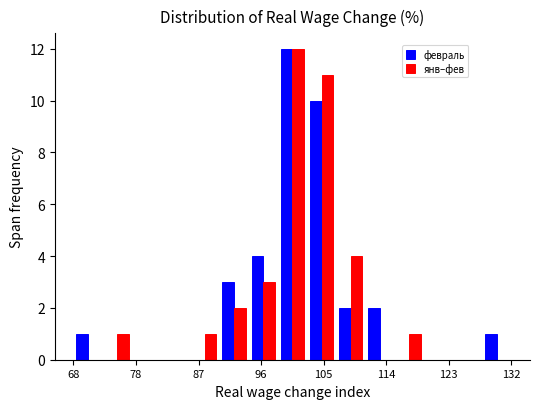

Reading left to right, transcribe this chart: for each range on the x-axis, give the height of each series' bar. Neither the bar edges nor the heights are printed on the chart, so give them approximately, as read against the axes.

69 to 73: февраль=1	янв–фев=0
73 to 77: февраль=0	янв–фев=1
77 to 81: февраль=0	янв–фев=0
81 to 86: февраль=0	янв–фев=0
86 to 90: февраль=0	янв–фев=1
90 to 94: февраль=3	янв–фев=2
94 to 98: февраль=4	янв–фев=3
98 to 103: февраль=12	янв–фев=12
103 to 107: февраль=10	янв–фев=11
107 to 111: февраль=2	янв–фев=4
111 to 115: февраль=2	янв–фев=0
115 to 120: февраль=0	янв–фев=1
120 to 124: февраль=0	янв–фев=0
124 to 128: февраль=0	янв–фев=0
128 to 132: февраль=1	янв–фев=0